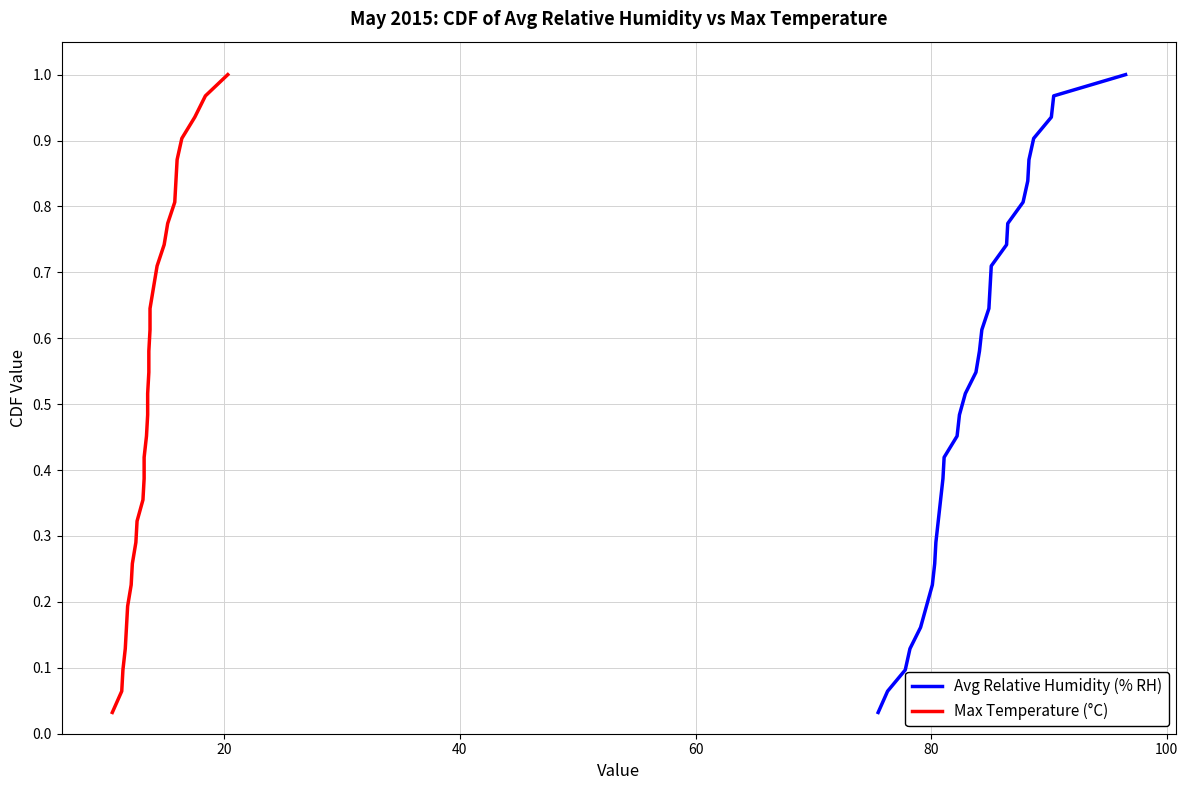

How many lines are shown in the chart?

2